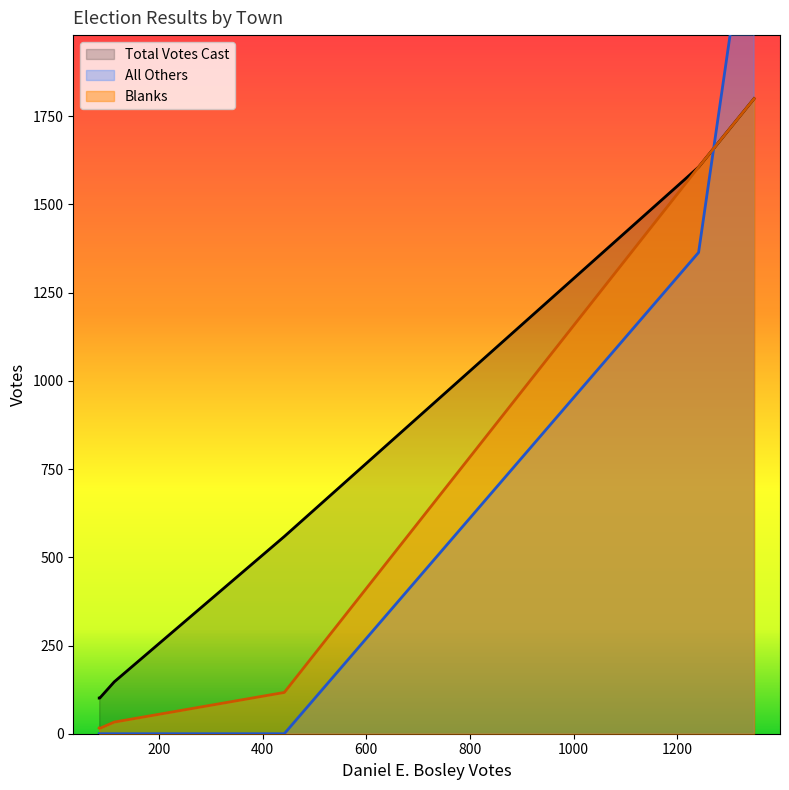

What is the maximum value for Blanks?

1800